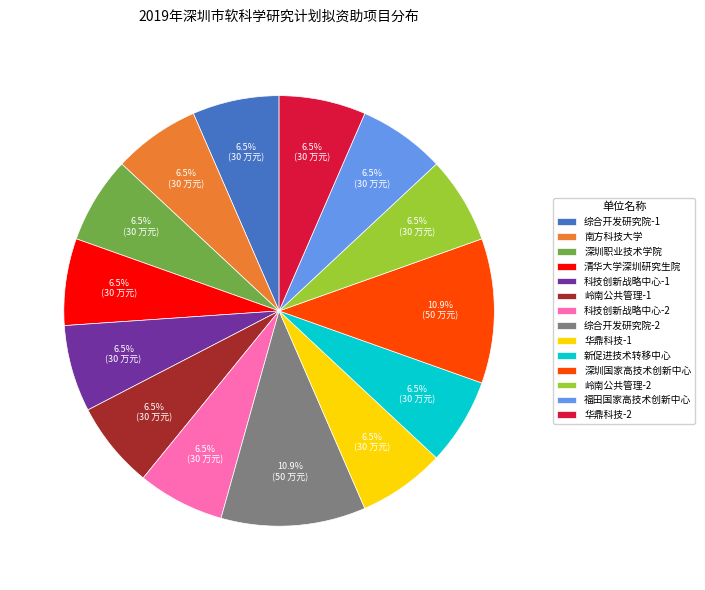

To the nearest percent, what is the difference between the largest and smallest slice percentages?

4%